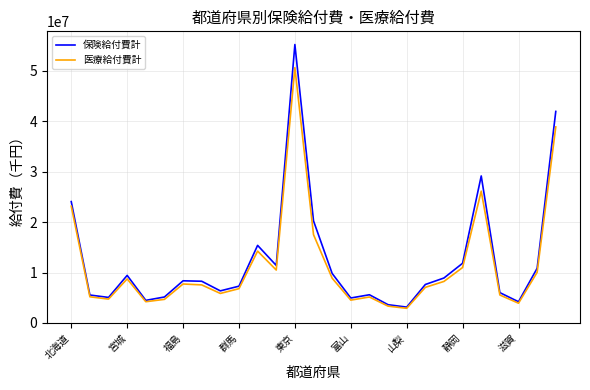

Which series has the widest spread of values?

保険給付費計